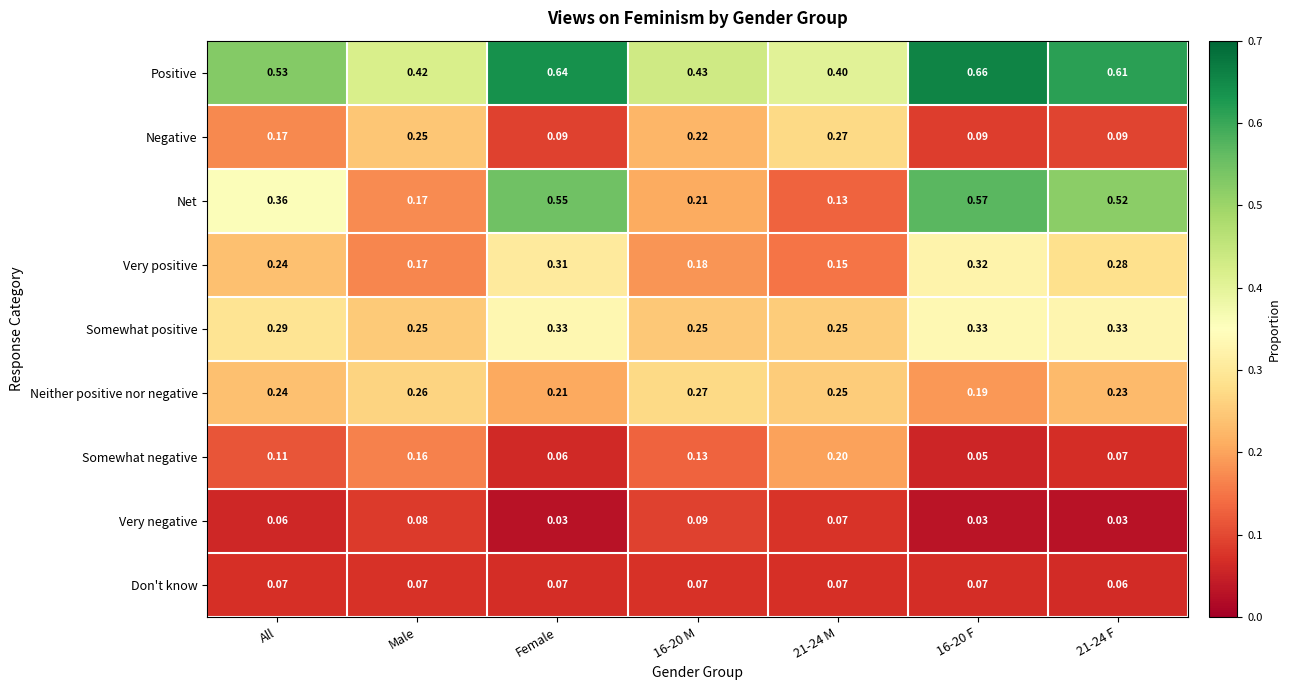

How many categories are shown in the chart?

7